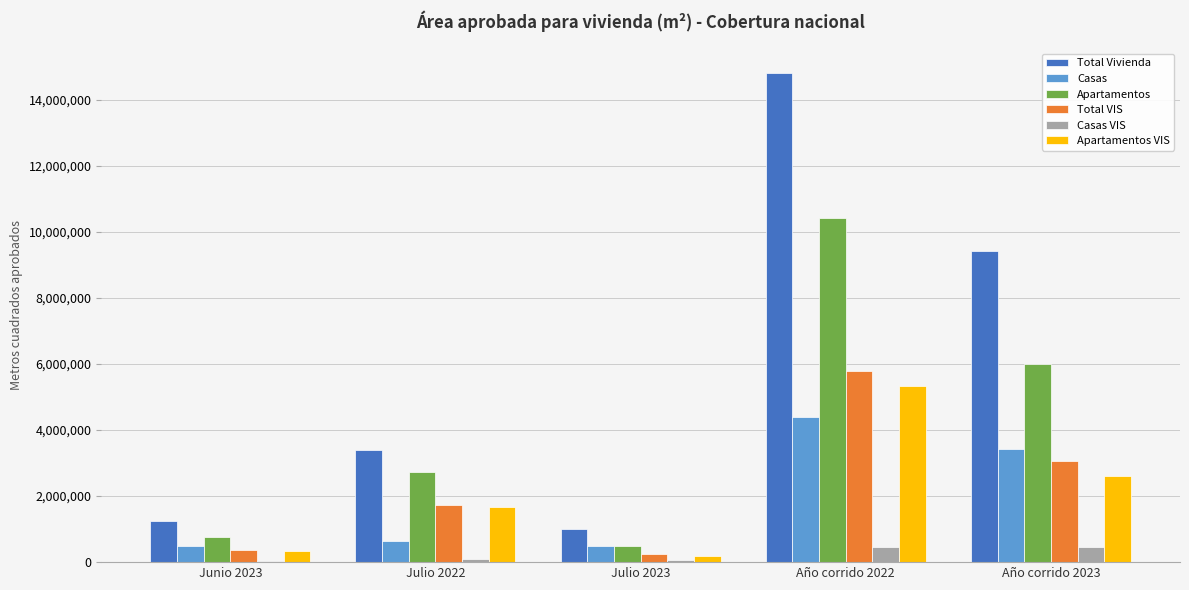

What is the label of the 1st bar from the right?

Año corrido 2023